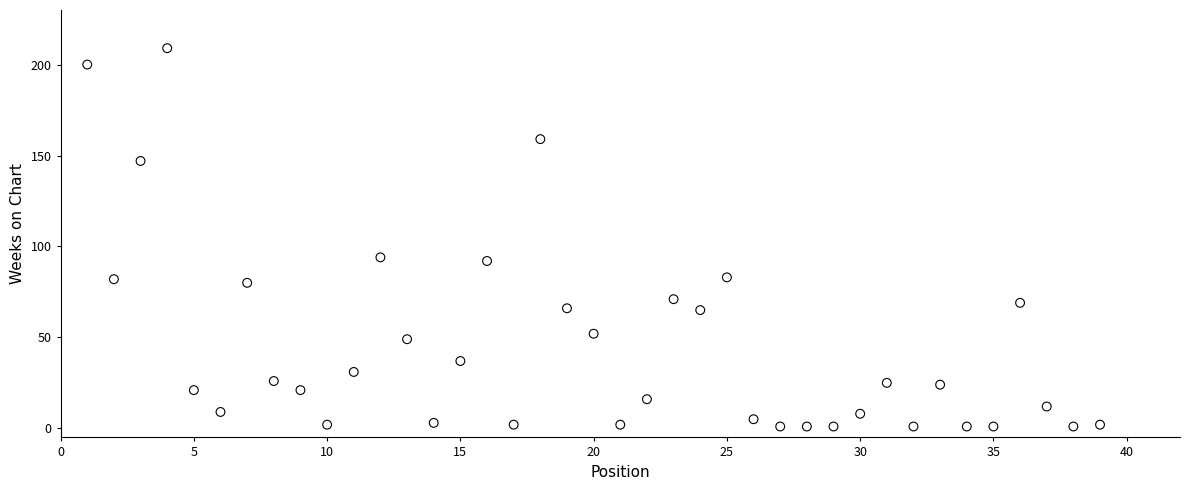

What is the range of Y values (max minus min)?

208